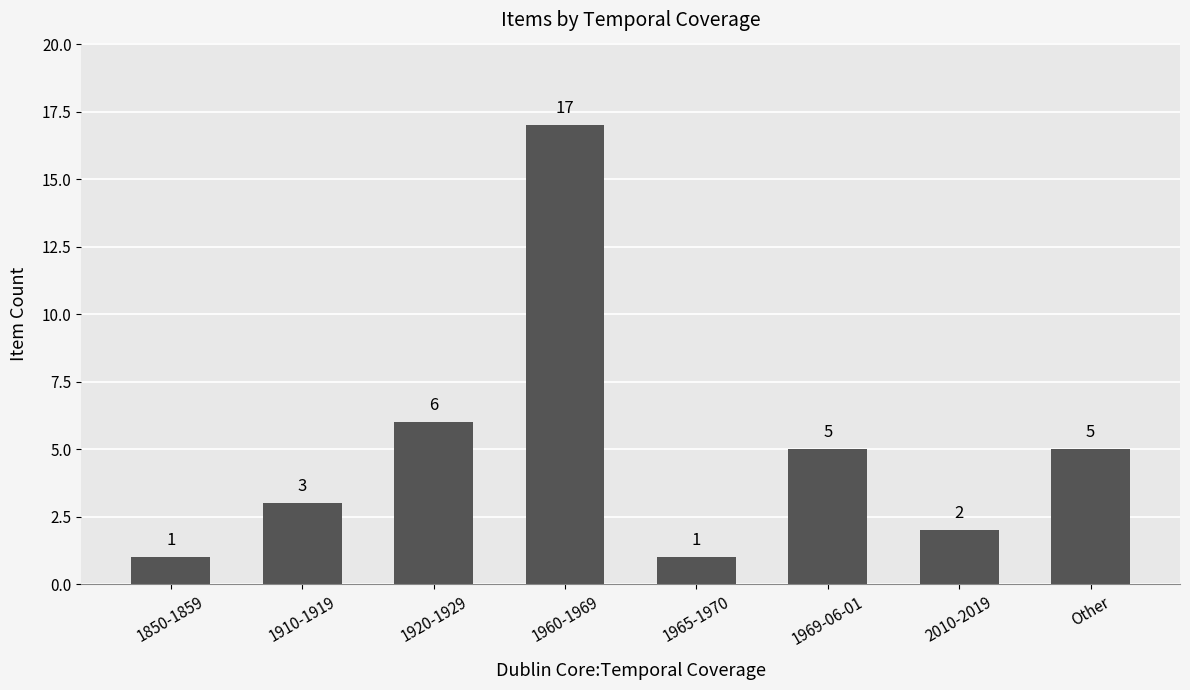

What is the minimum value shown in the chart?

1